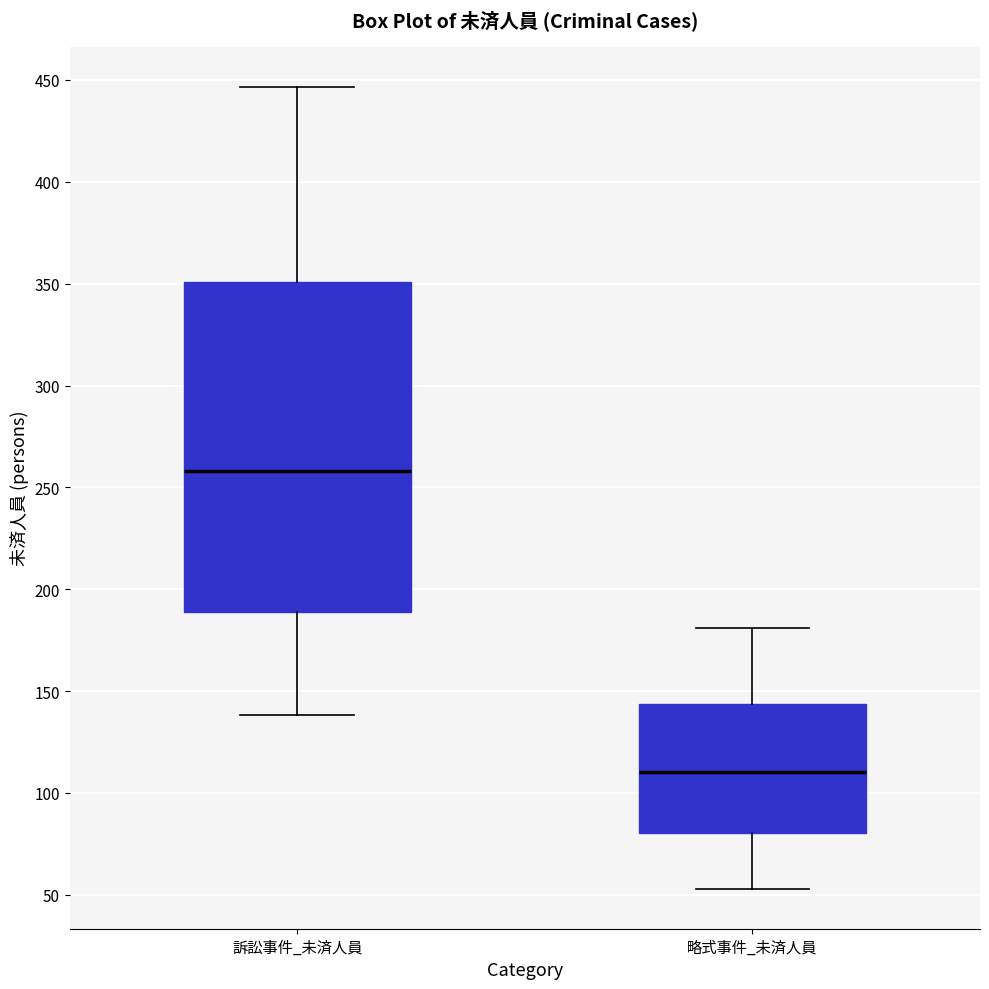

Reading left to right, transcribe this box plot: for each box, give where its median line is, the range the box spans, and where its two whiskers end, as read against the y-axis. The values are not printed on the chart, so give them approximately, as read against the axis.

訴訟事件_未済人員: median 260, box 190 to 350, whiskers 140 to 445
略式事件_未済人員: median 110, box 80 to 145, whiskers 55 to 180